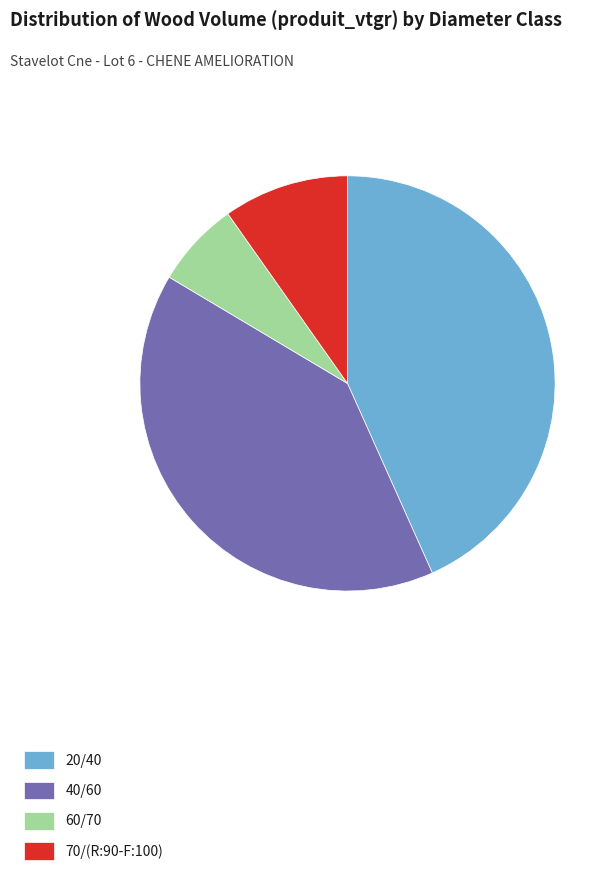

Which slice is the smallest?

60/70